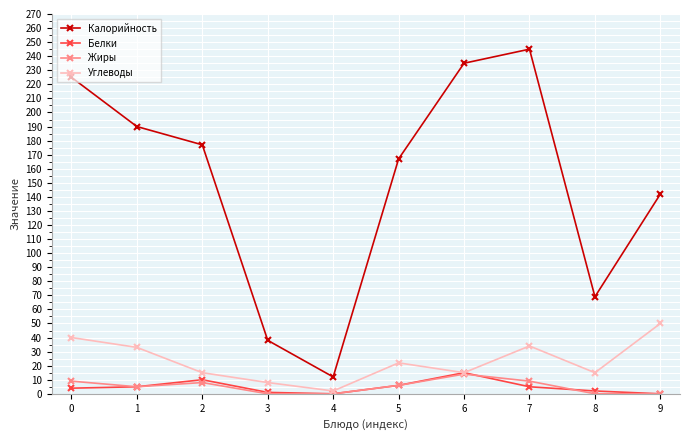

True or false: Углеводы and Калорийность intersect in this chart.

False